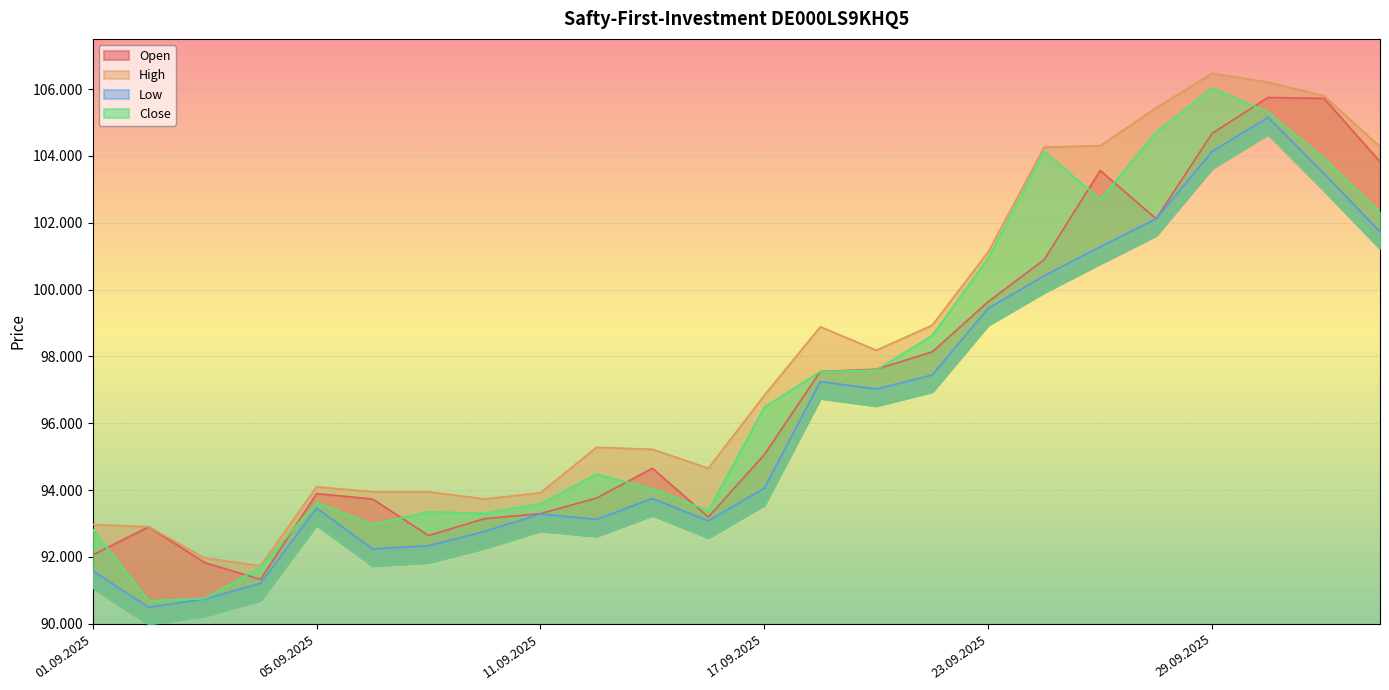

Between 25.09.2025 and 02.09.2025, which is larger?

25.09.2025